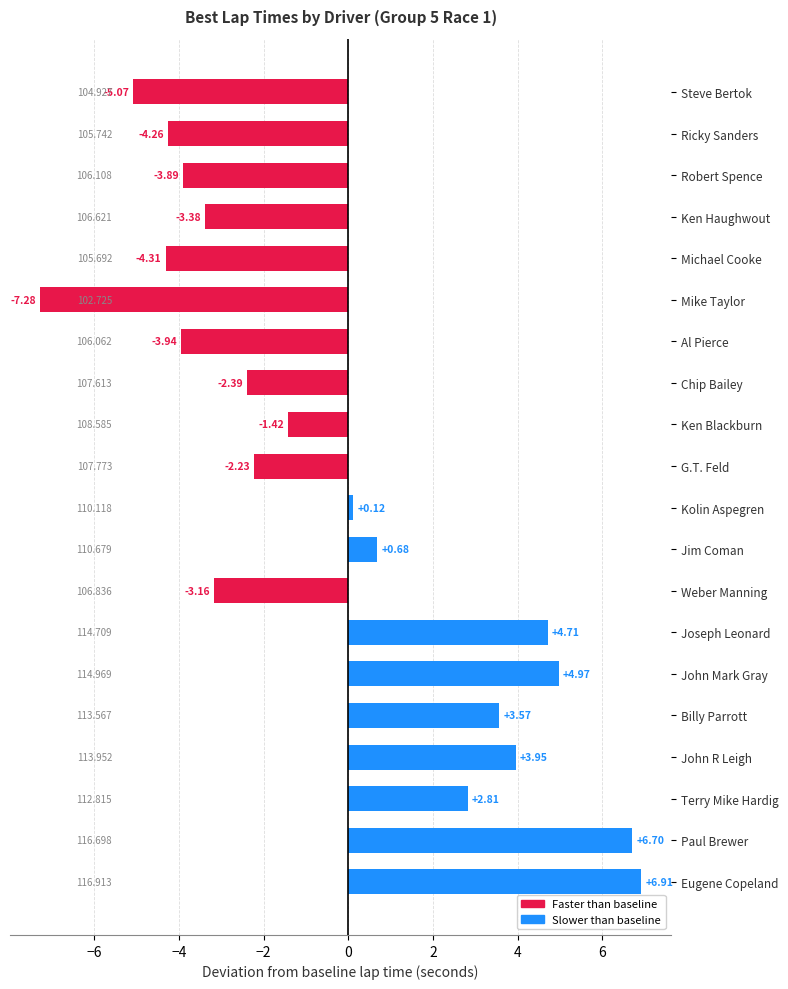

List the labels in order of value, smallest first.

Mike Taylor, Steve Bertok, Michael Cooke, Ricky Sanders, Al Pierce, Robert Spence, Ken Haughwout, Weber Manning, Chip Bailey, G.T. Feld, Ken Blackburn, Kolin Aspegren, Jim Coman, Terry Mike Hardig, Billy Parrott, John R Leigh, Joseph Leonard, John Mark Gray, Paul Brewer, Eugene Copeland